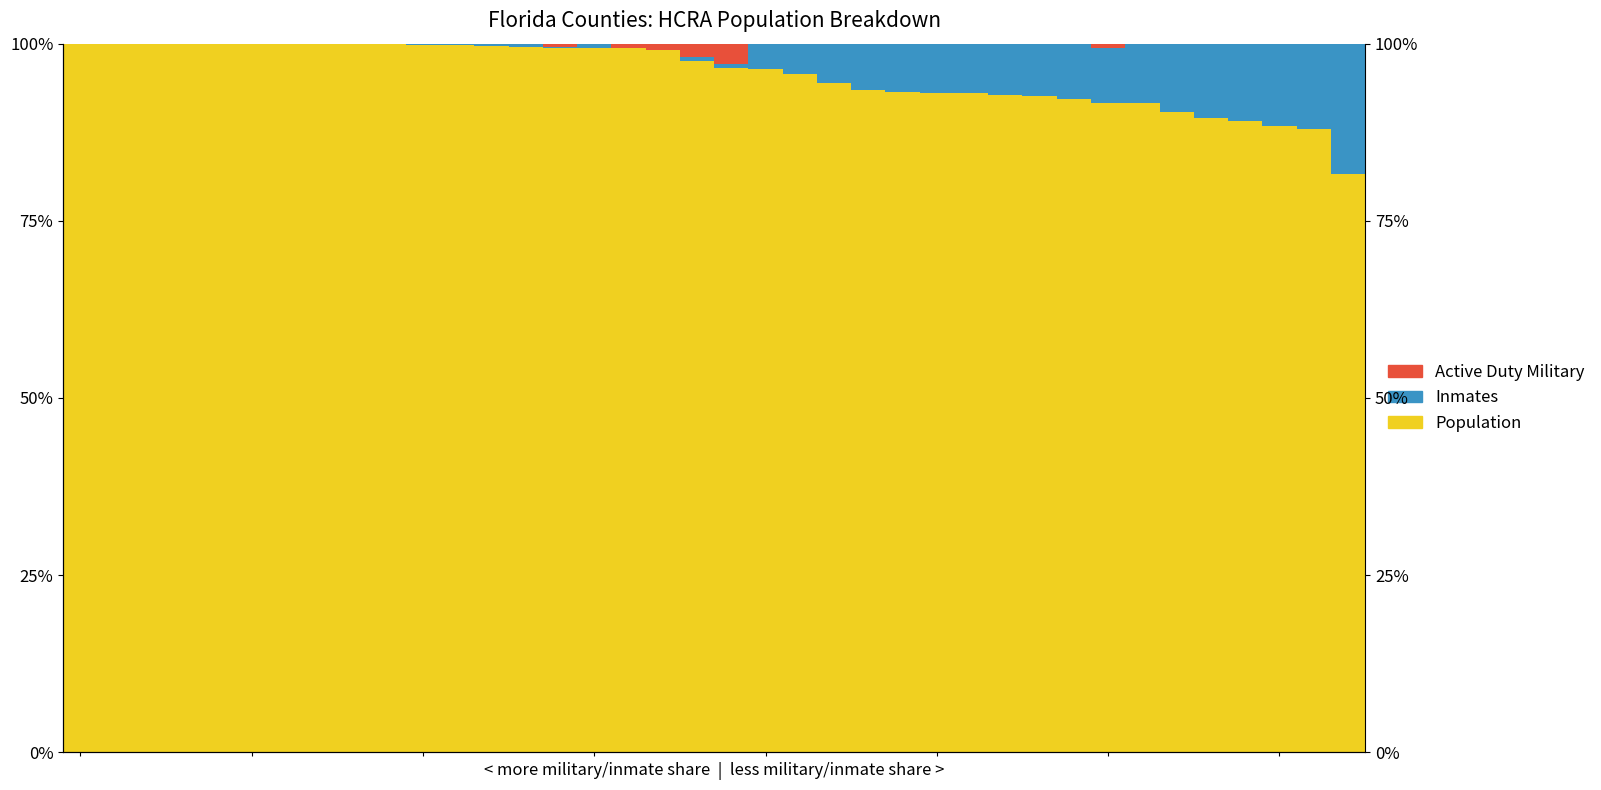

What are all the series names shown in the legend?

Population, Inmates, Active Duty Military